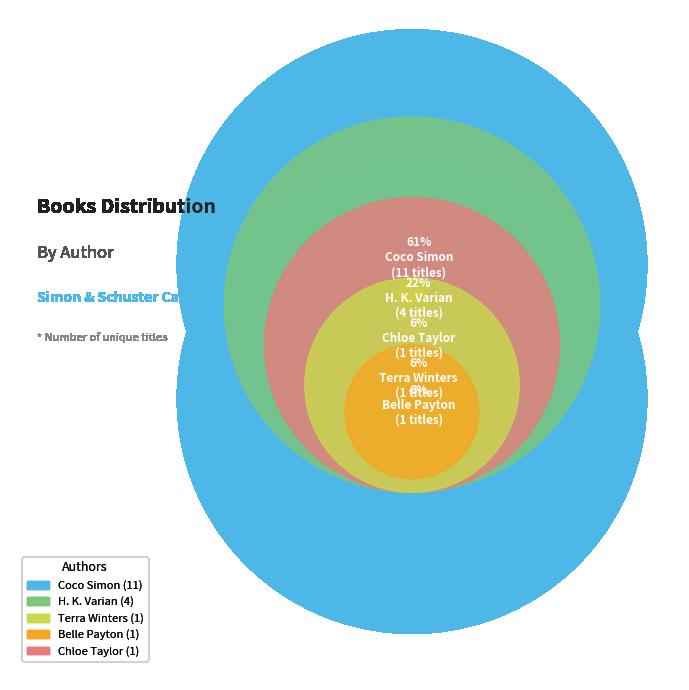

Count the number of slices in the pie.

5